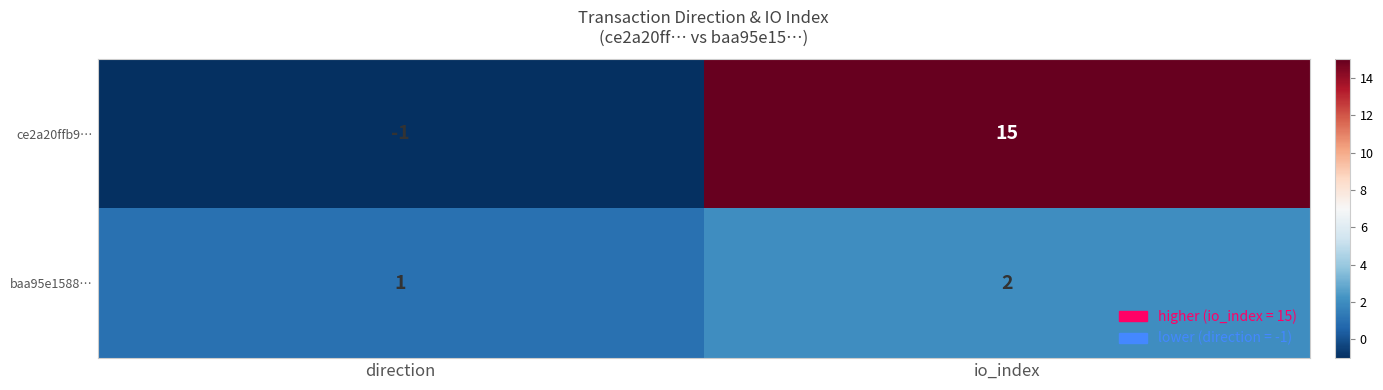

How many categories are shown in the chart?

2